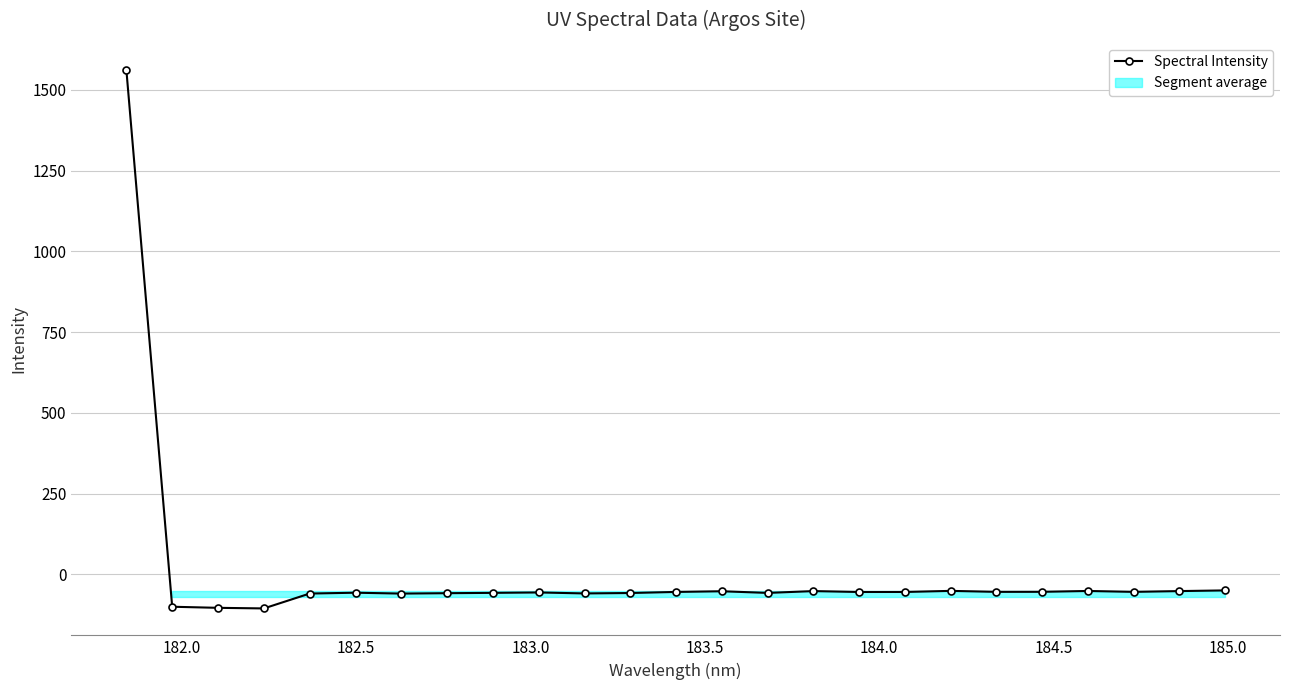

What is the value of the Spectral Intensity point at the 4th from the left?

-105.4